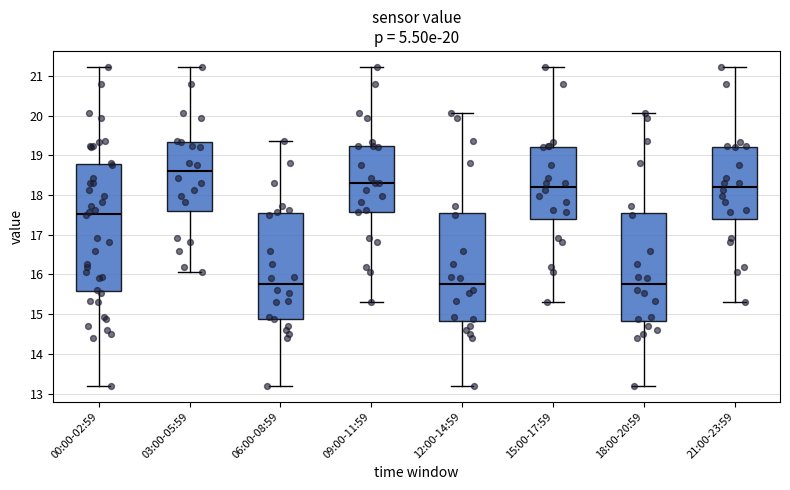

Comparing the boxes themselves (not the whiskers), which one is the tallest?

00:00-02:59